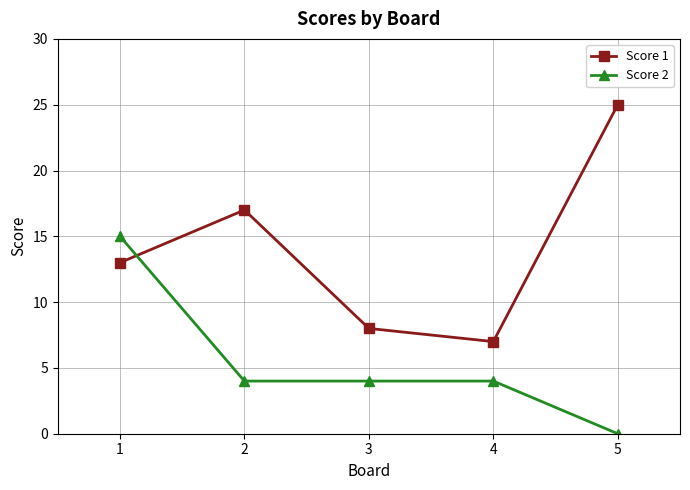

What is the difference between the Score 1 values at 1 and 2?

4